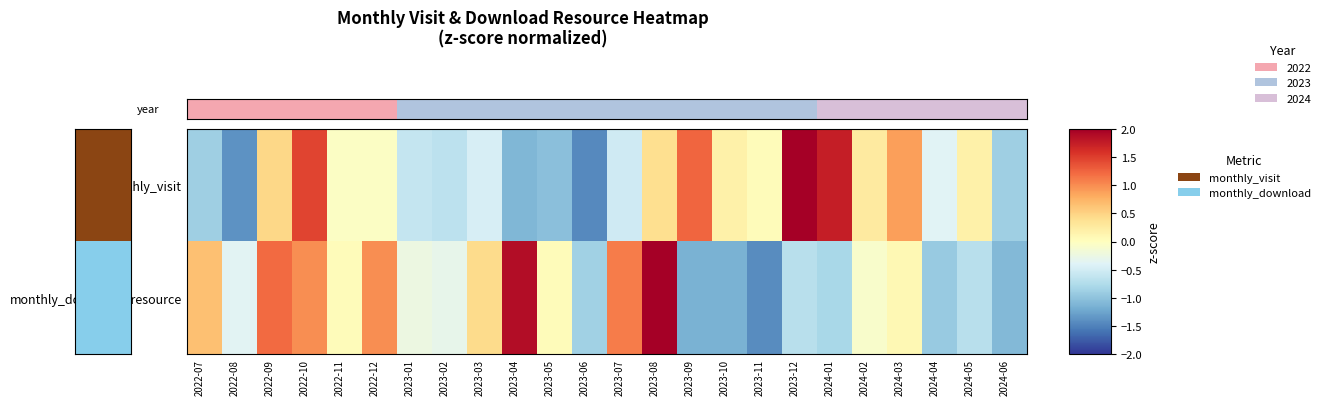

How many distinct data groups are displayed?

2